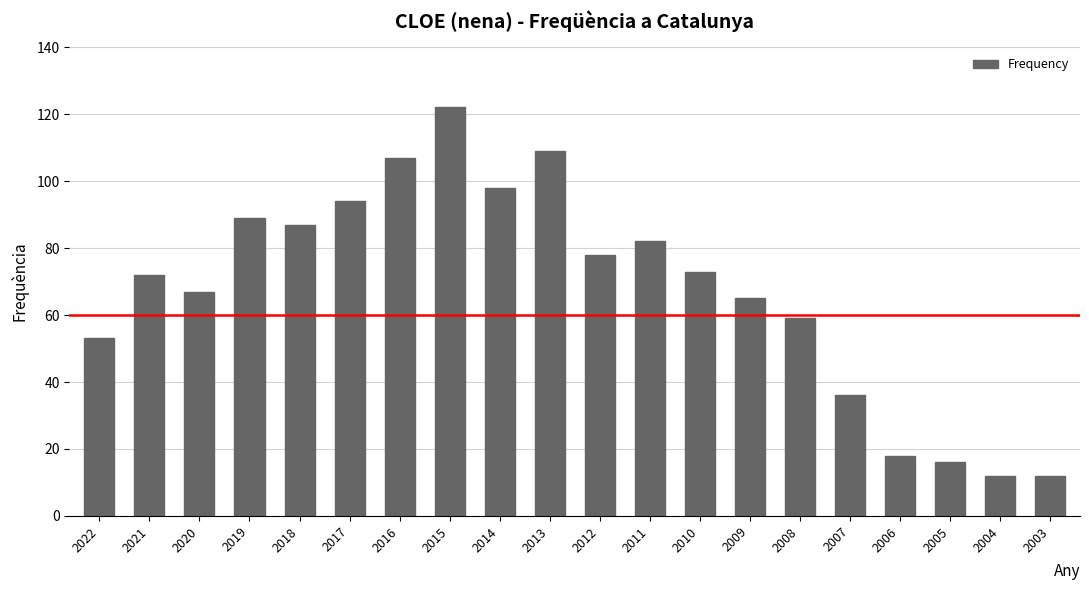

Count the number of categories in the chart.

20